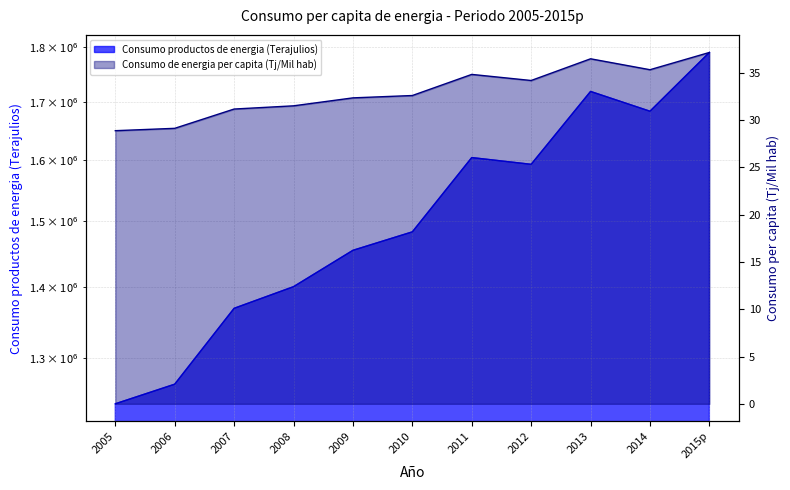

Reading left to right, extract all data points from this chart.

Consumo productos de energia (Terajulios): 2005=1238471.3	2006=1264228.0	2007=1368991.9	2008=1400432.2	2009=1454906.1	2010=1483364.0	2011=1603595.3	2012=1592310.2	2013=1718853.2	2014=1683539.4	2015p=1790637.8
Consumo de energia per capita (Tj/Mil hab): 2005=28.9	2006=29.1	2007=31.2	2008=31.5	2009=32.3	2010=32.6	2011=34.8	2012=34.2	2013=36.5	2014=35.3	2015p=37.1